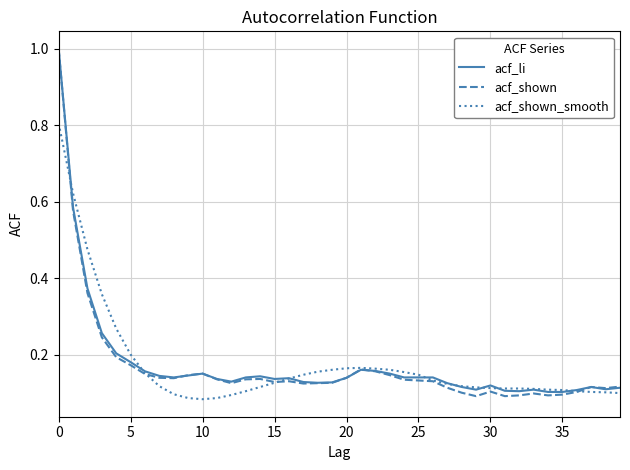

Which series has the widest spread of values?

acf_shown